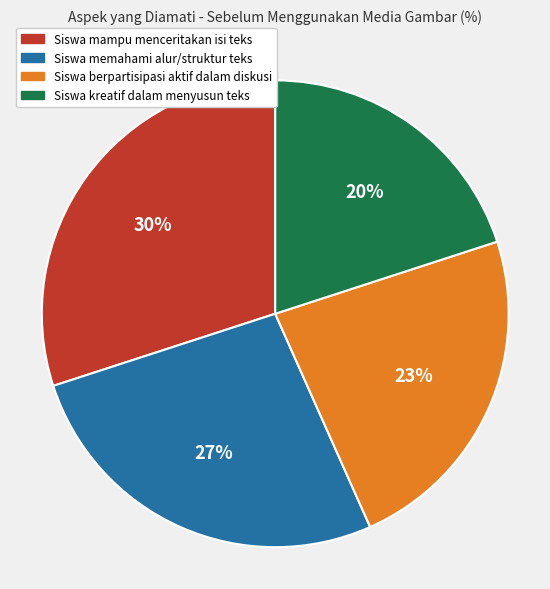

To the nearest percent, what is the average slice percentage?

25%